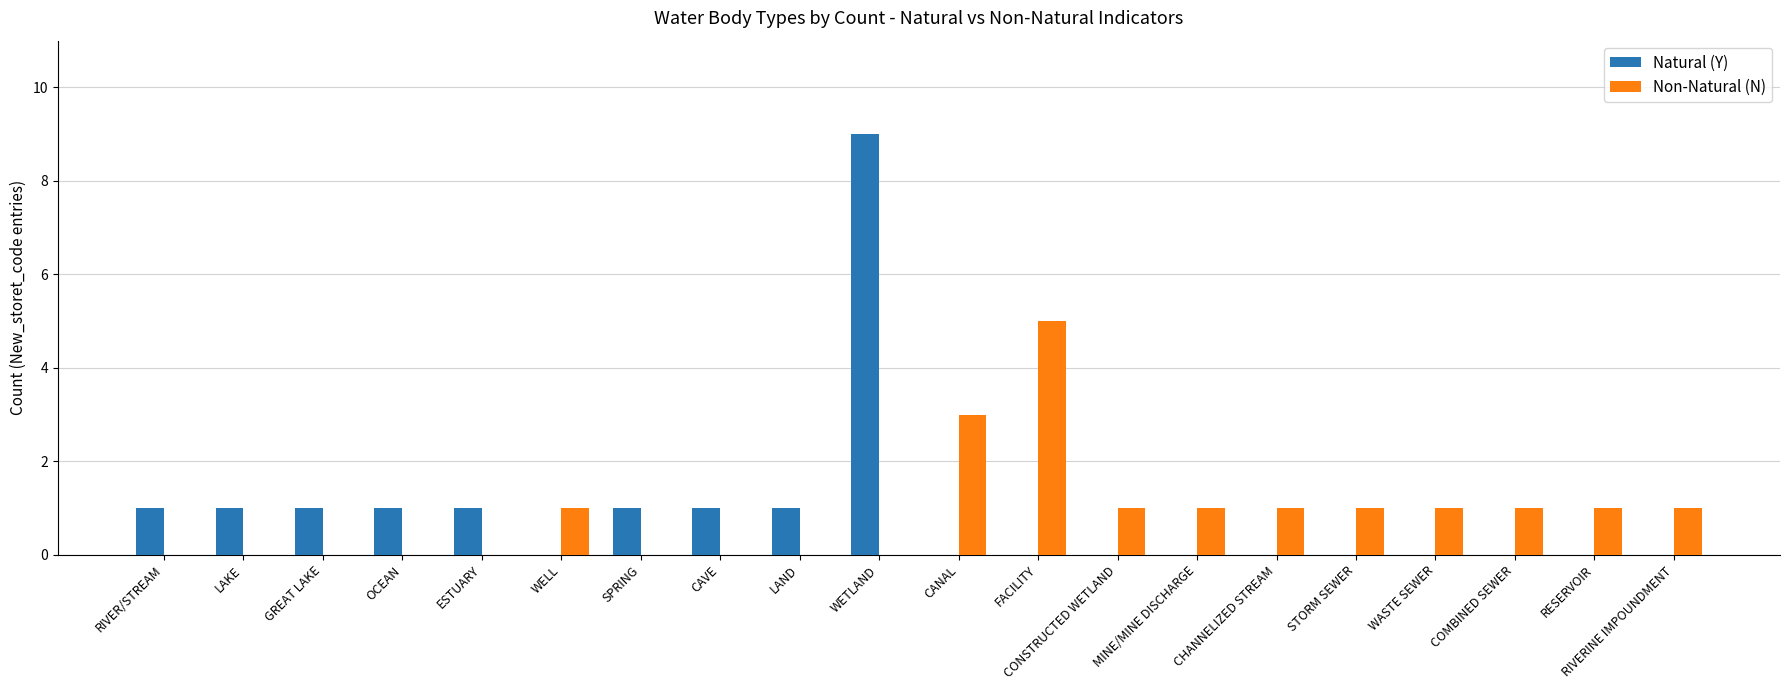

How many Natural (Y) values are between 0 and 1?

19